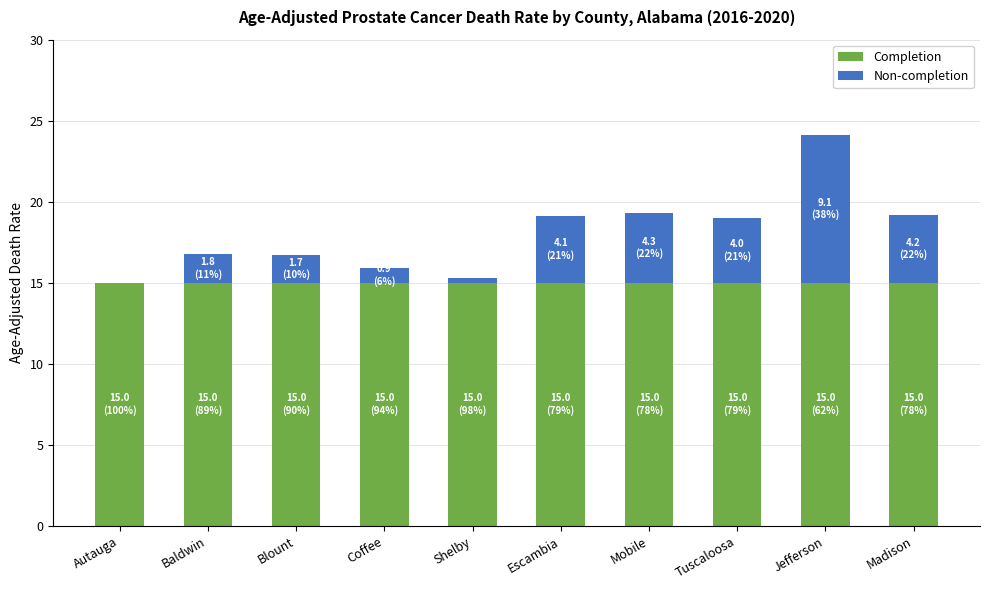

Count the number of categories in the chart.

10